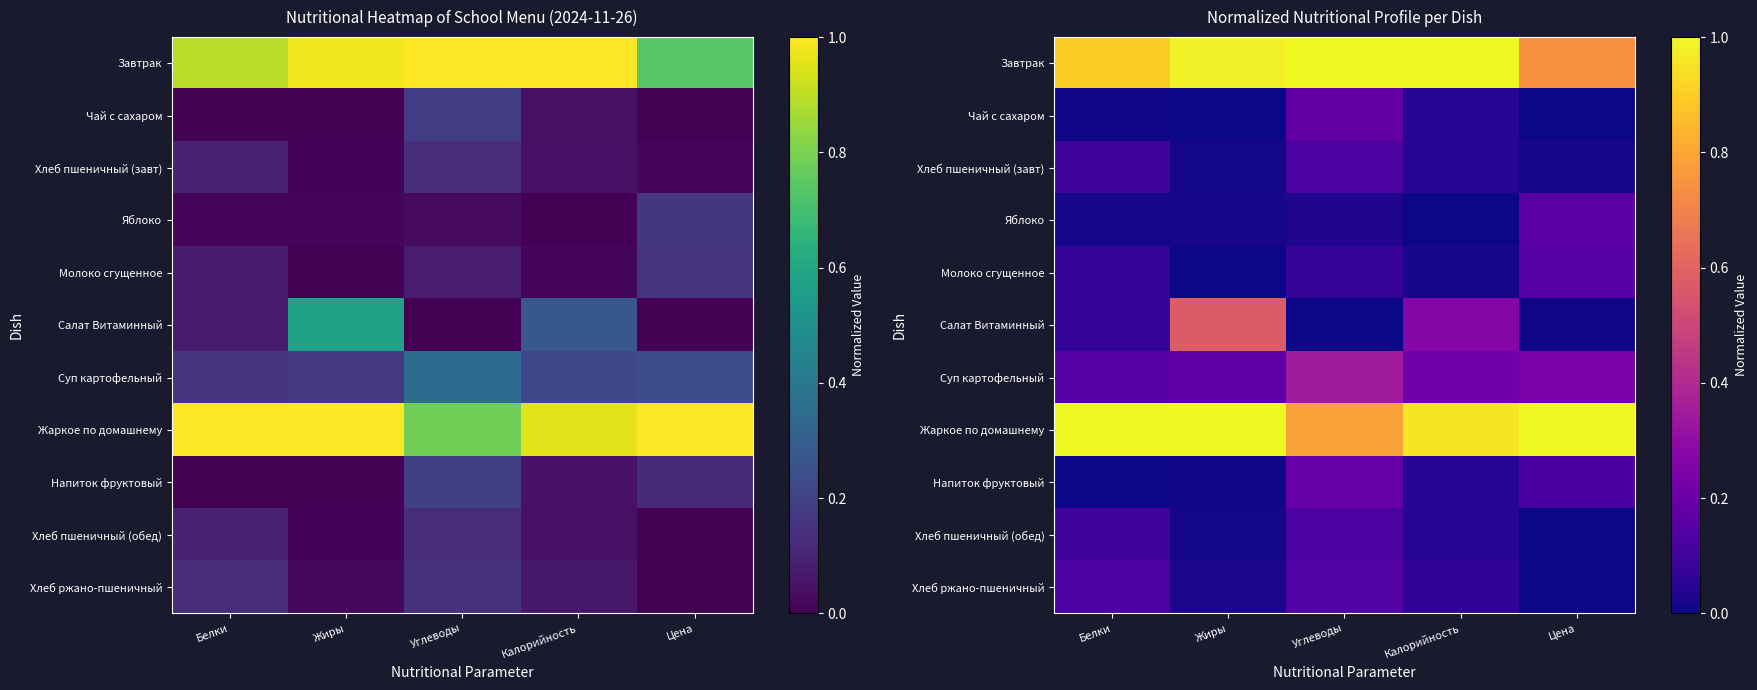

Which series has the widest spread of values?

Салат Витаминный